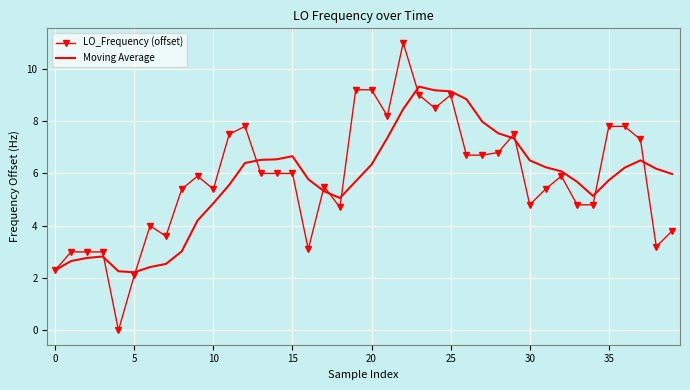

True or false: LO_Frequency (offset) and Moving Average intersect in this chart.

True